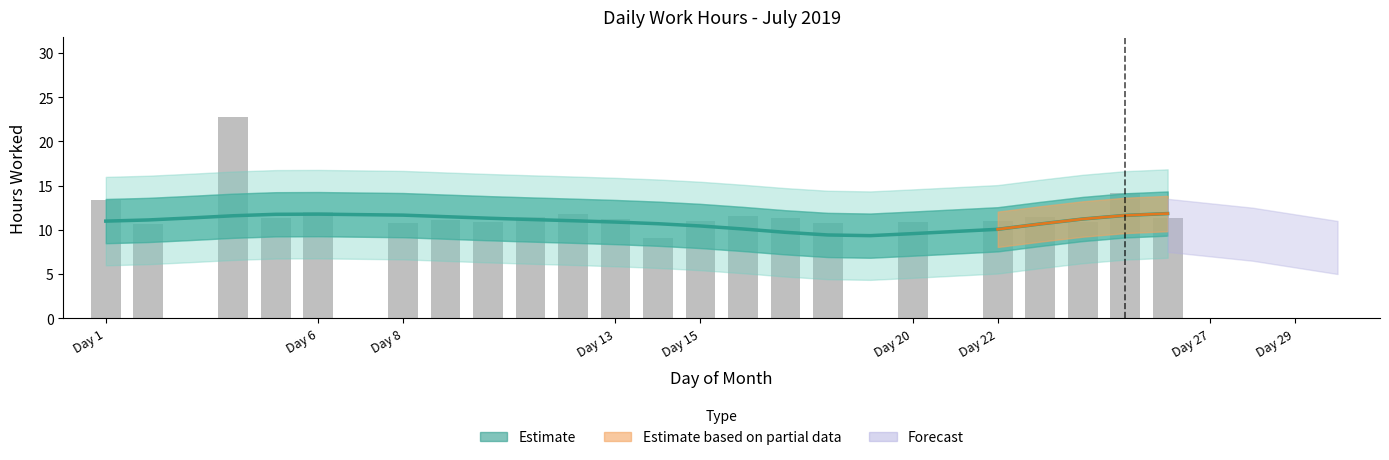

What is the greatest value displayed?

22.7